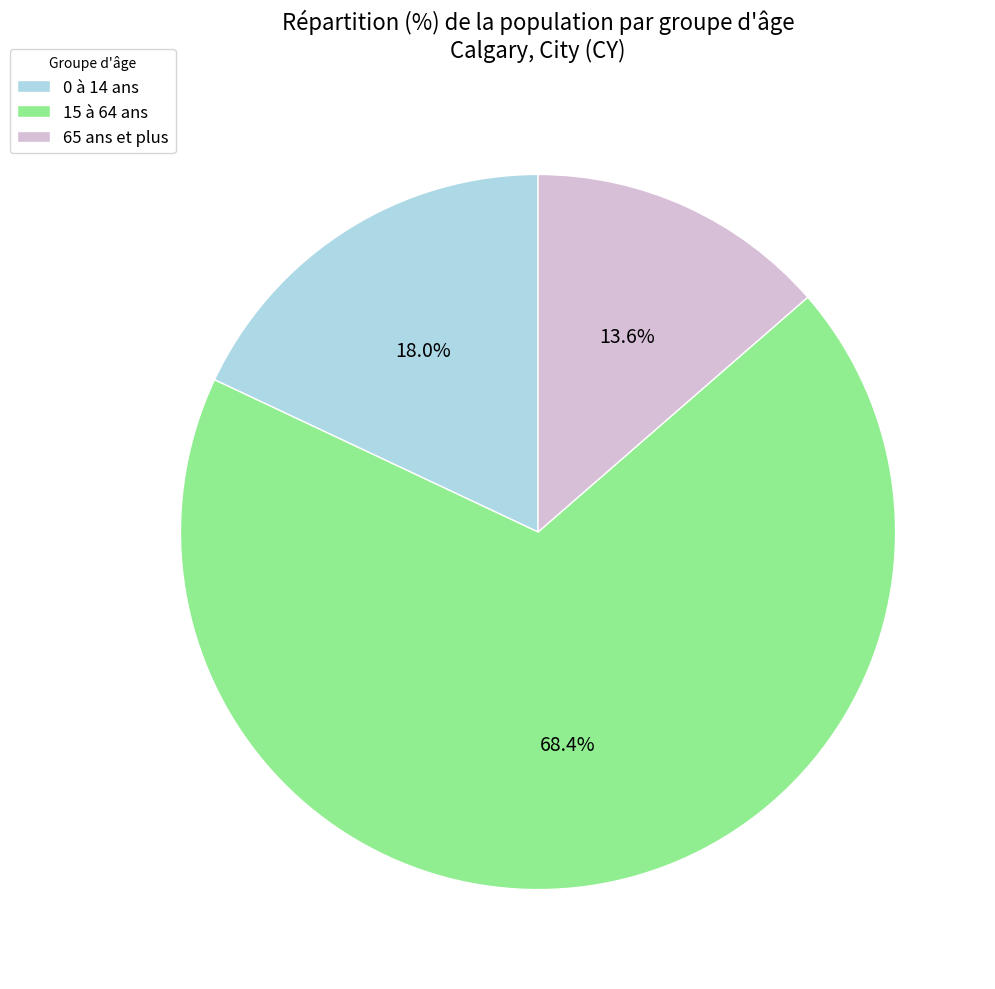

To the nearest percent, what percentage of the pie is 15 à 64 ans?

68%